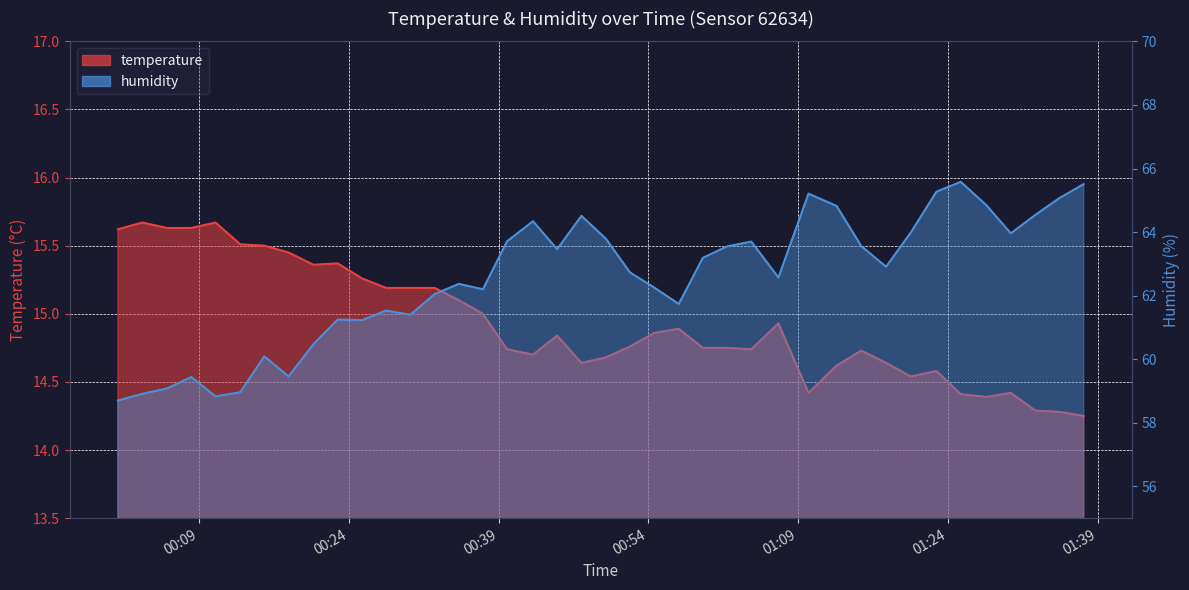

Rank the series by their average value, from lowest to highest.

temperature, humidity